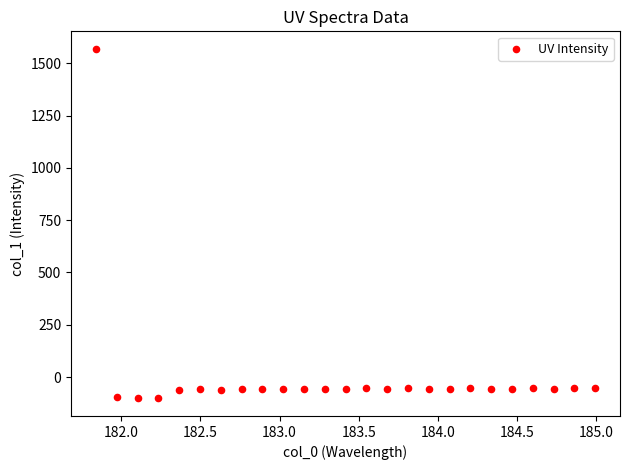

What is the range of Y values (max minus min)?

1671.3